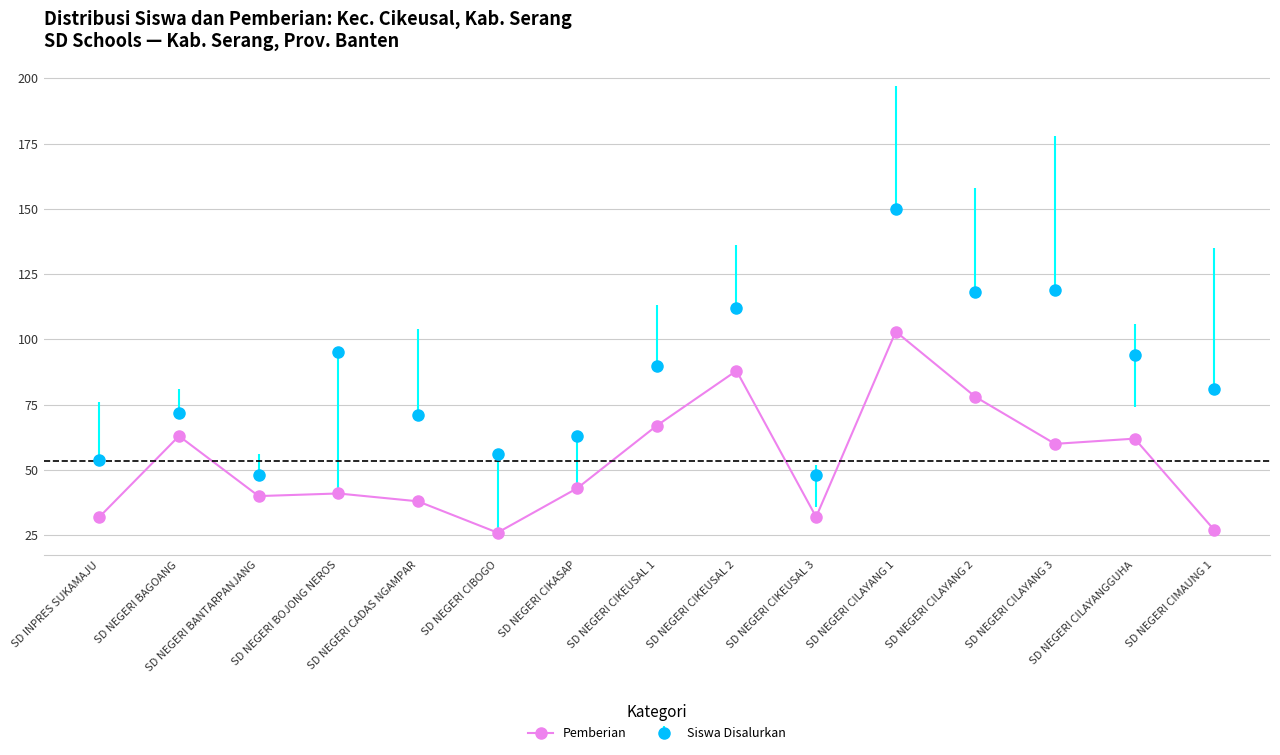

What is the label of the 11th point from the right?

SD NEGERI CADAS NGAMPAR